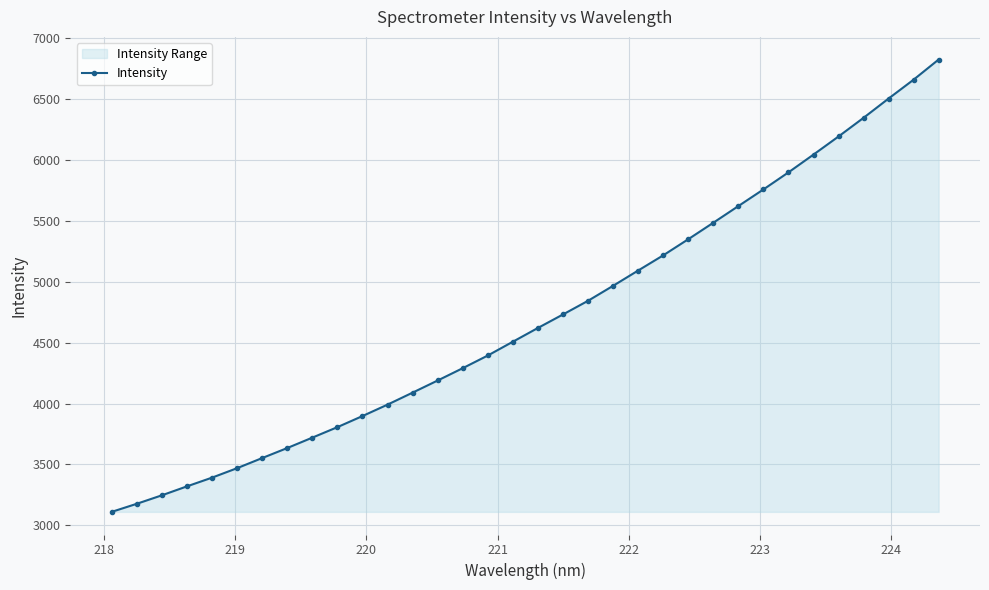

What is the maximum value shown in the chart?

6826.1